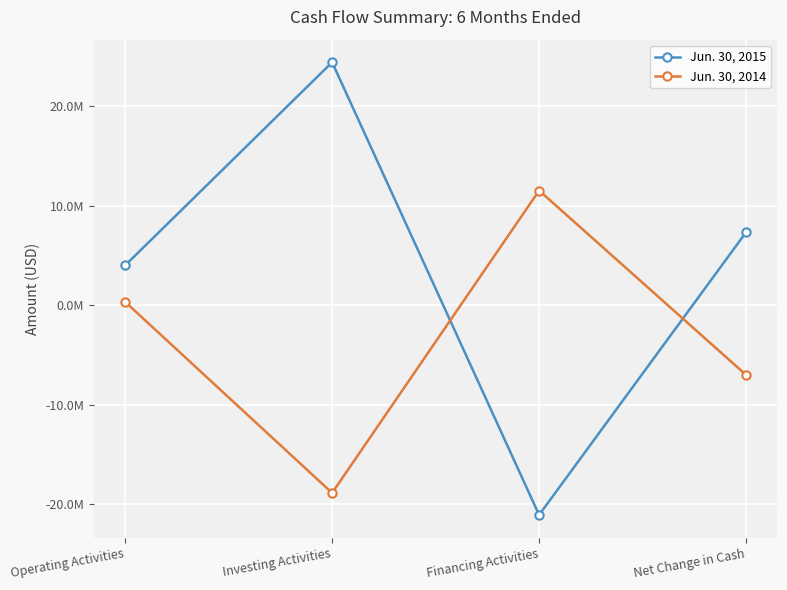

Where is the first local maximum for Jun. 30, 2014?

Financing Activities